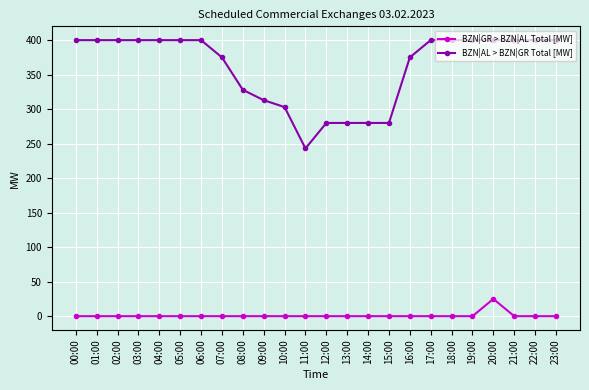

The BZN|GR > BZN|AL Total [MW] series shows 0 at 16:00. True or false?

True